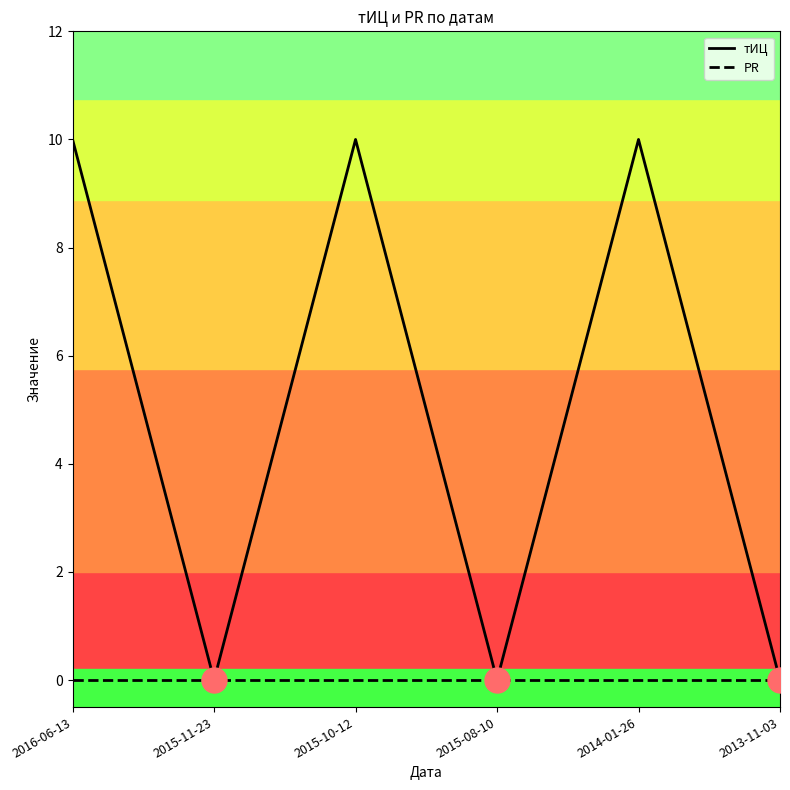

What is the maximum value shown in the chart?

10